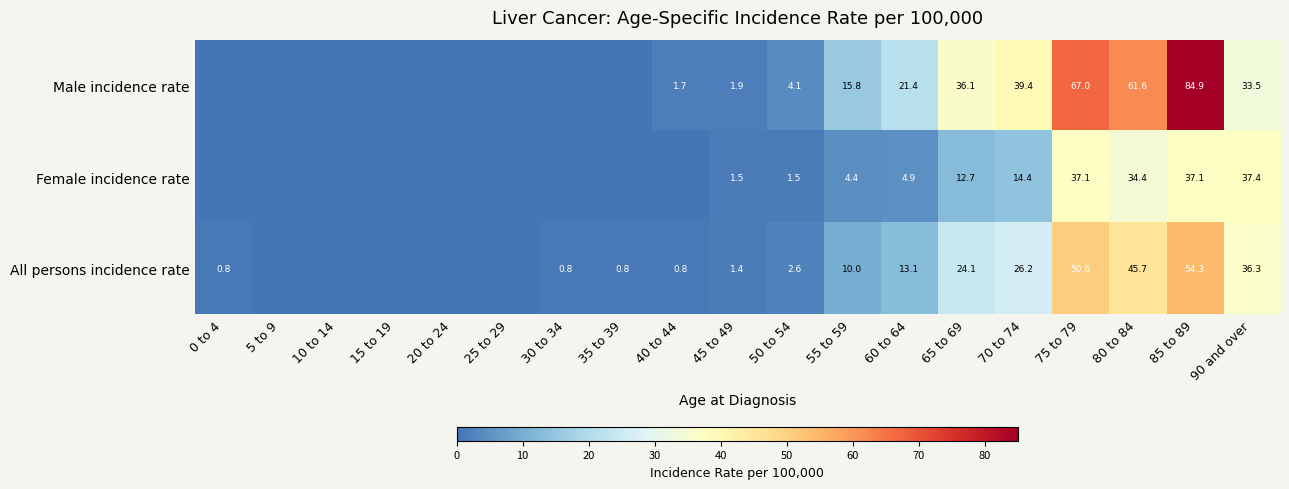

What is the difference between the Male incidence rate values at 90 and over and 60 to 64?

12.1